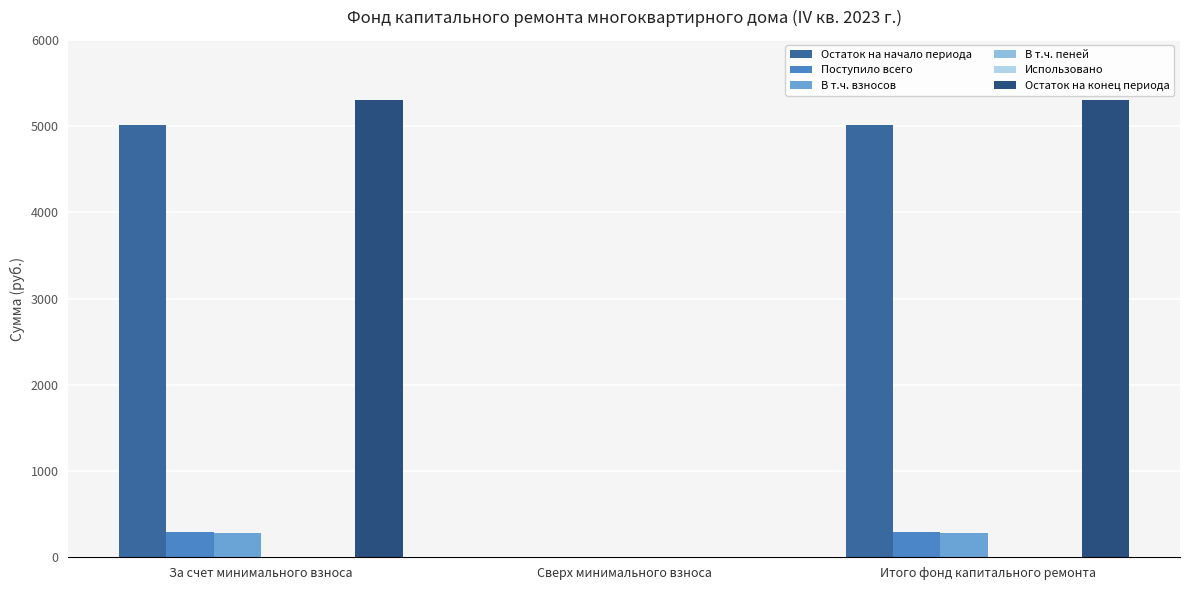

Is it true that В т.ч. взносов equals 285.4 at За счет минимального взноса?

True